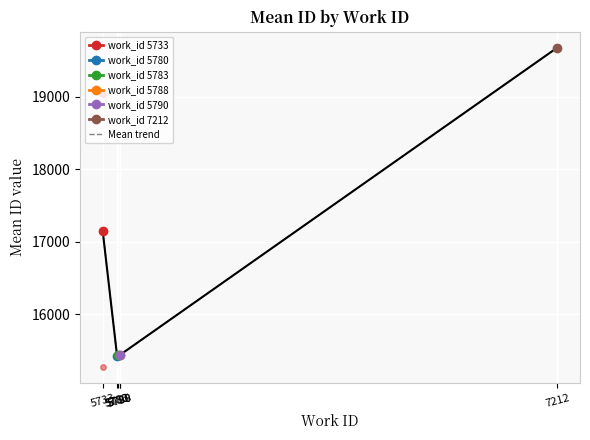

What is the greatest value displayed?

19674.0